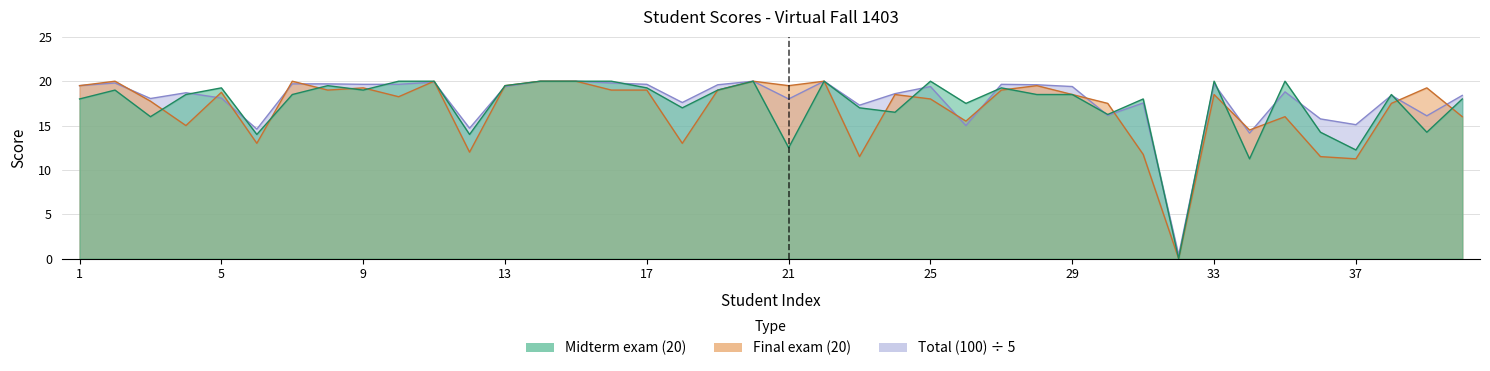

What value does the Midterm exam (20) series have at 37?

12.2